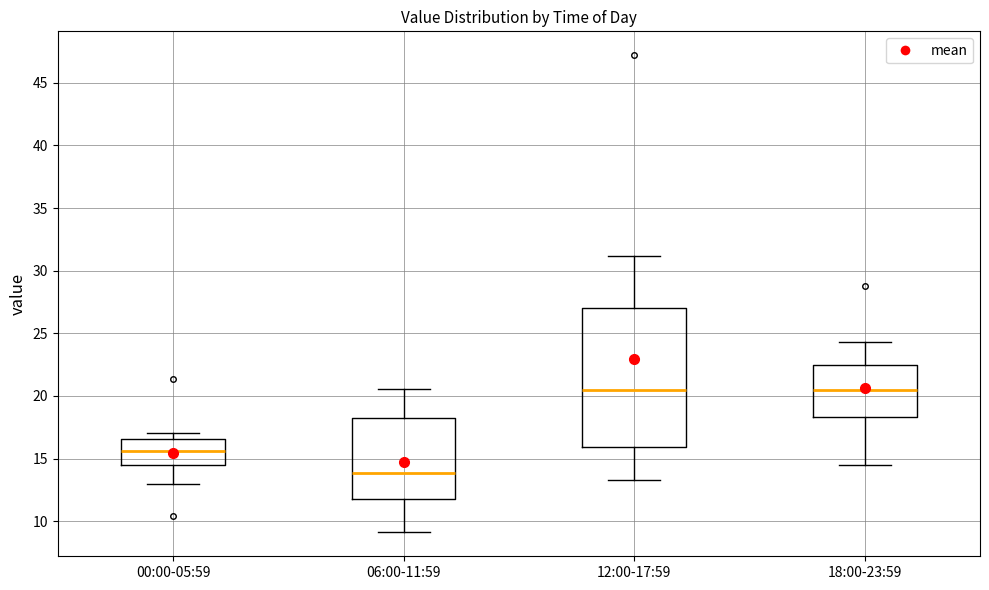

Reading left to right, read every box against the y-axis: the position of its median line, the range the box covers, and the ends of its whiskers. The values are not printed on the chart, so give them approximately, as read against the axis.

00:00-05:59: median 15.5, box 14.5 to 16.5, whiskers 13.0 to 17.0
06:00-11:59: median 14.0, box 12.0 to 18.0, whiskers 9.0 to 20.5
12:00-17:59: median 20.5, box 16.0 to 27.0, whiskers 13.5 to 31.0
18:00-23:59: median 20.5, box 18.5 to 22.5, whiskers 14.5 to 24.5